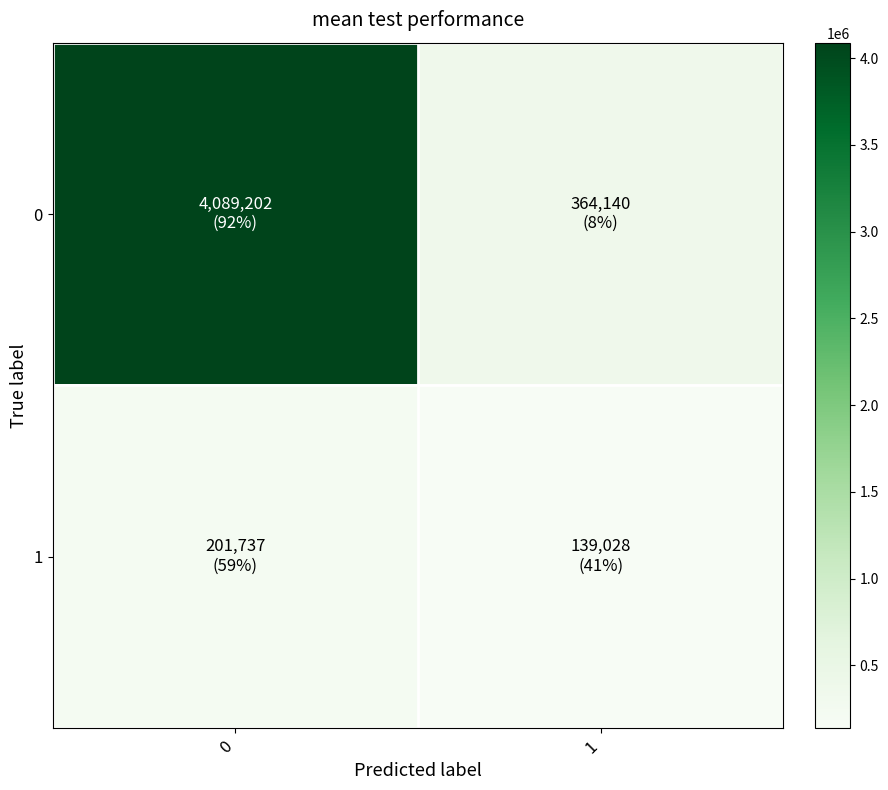

List the series in order of their peak value, lowest first.

1, 0